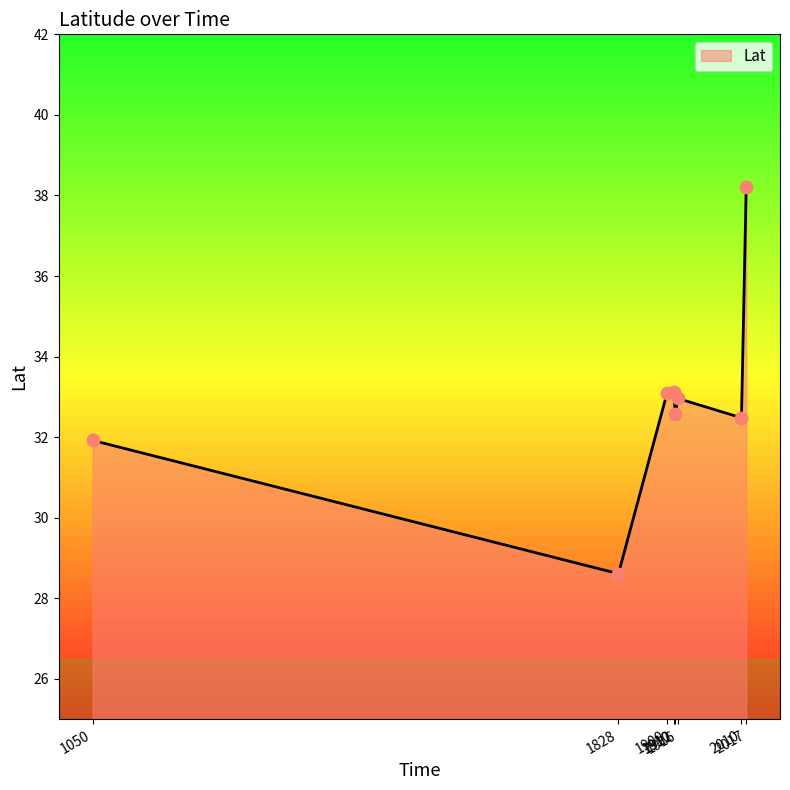

What is the change in value from 1050 to 1912?

+0.7